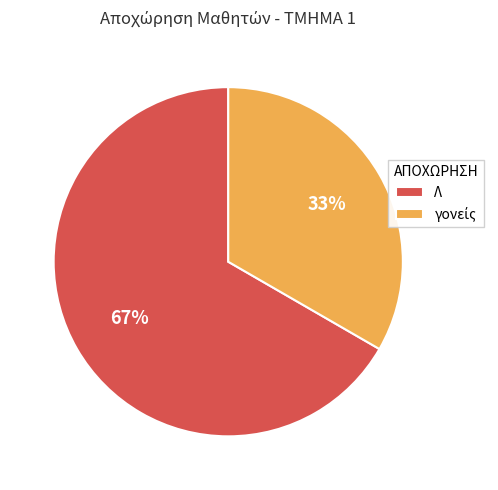

To the nearest percent, what is the average slice percentage?

50%